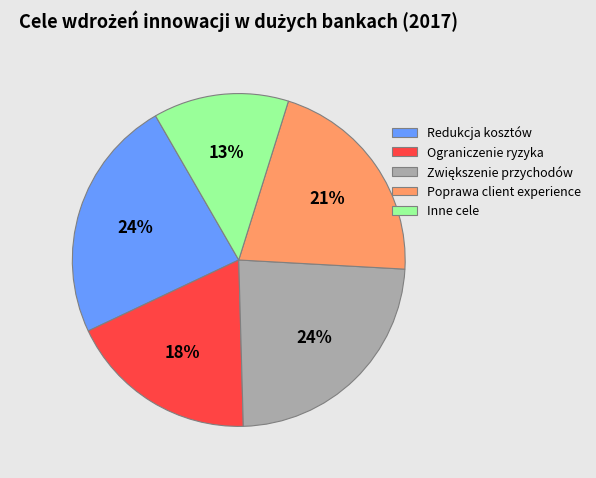

Combined, do Ograniczenie ryzyka and Redukcja kosztów account for over 50%?

No